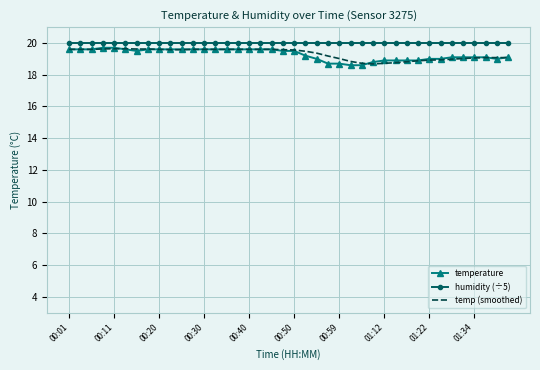

What are all the series names shown in the legend?

temperature, humidity (÷5), temp (smoothed)